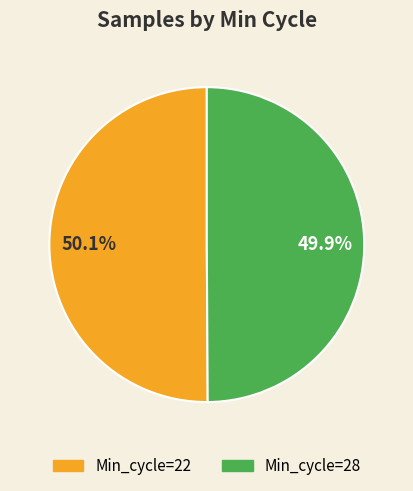

Count the number of slices in the pie.

2